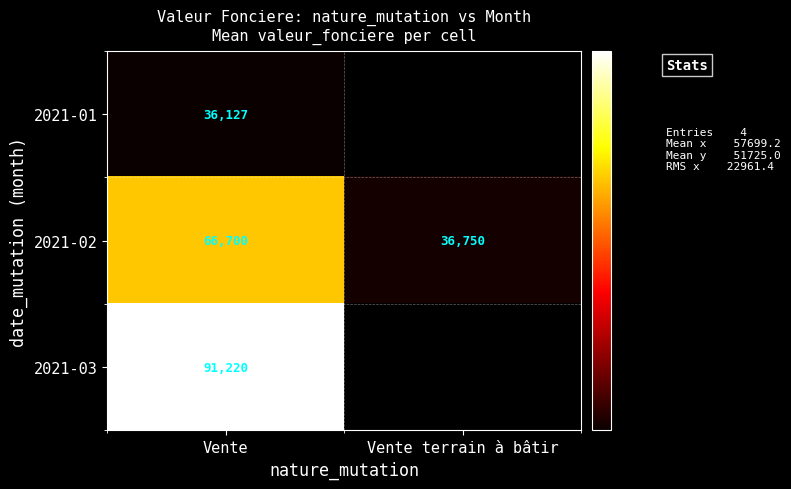

Rank the categories by 2021-02 value from lowest to highest.

Vente terrain à bâtir, Vente